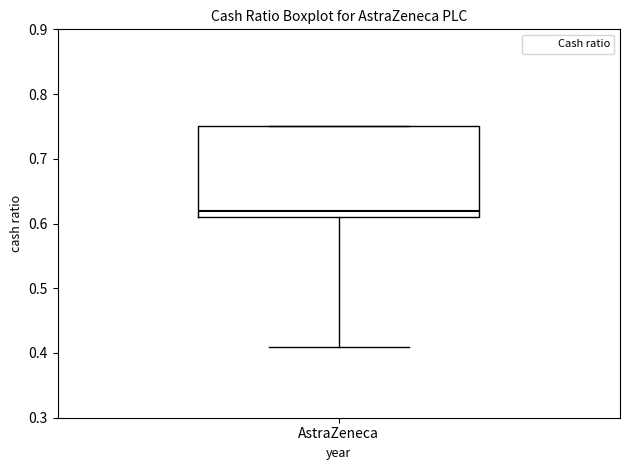

Where is the upper edge of the box for AstraZeneca on the y-axis? The values are not printed on the chart, so give them approximately, as read against the axis.

0.75